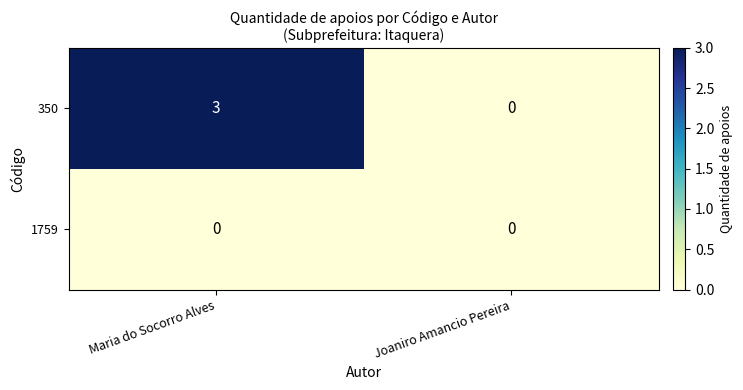

The 350 series shows 0 at Joaniro Amancio Pereira. True or false?

True